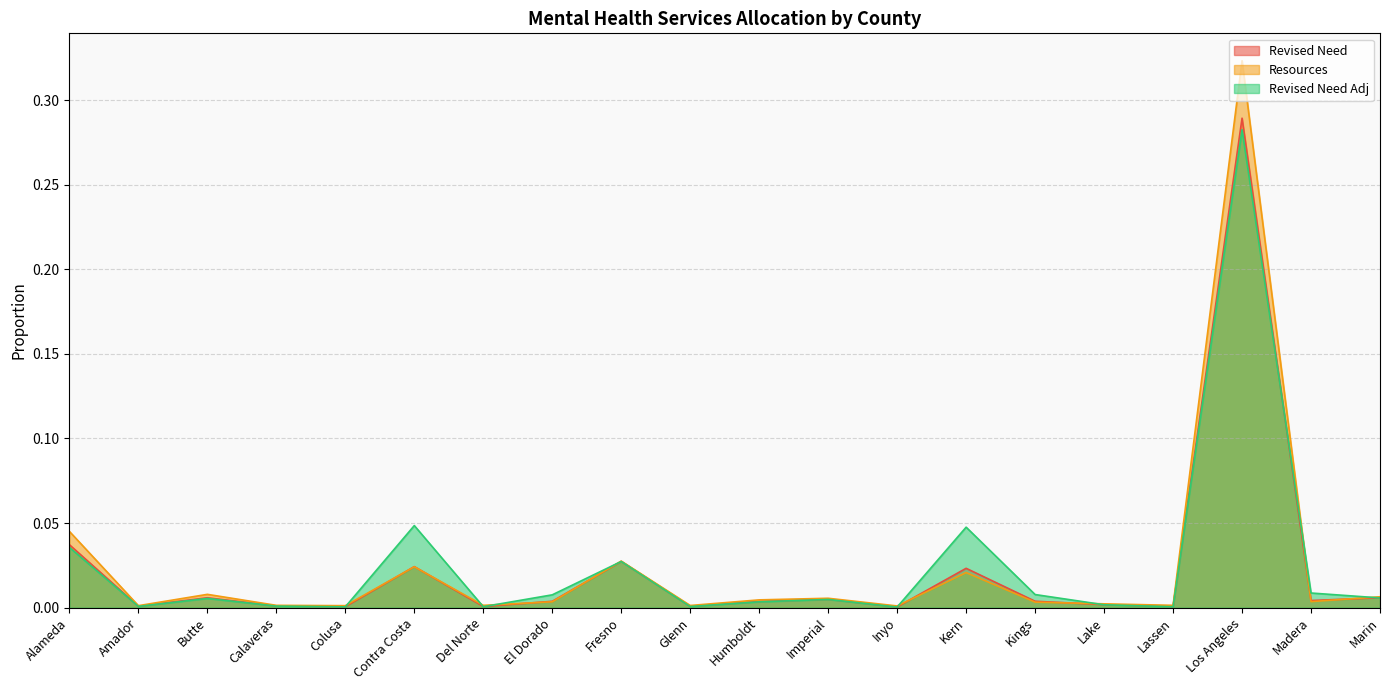

At which category does Revised Need reach its first local peak?

Butte